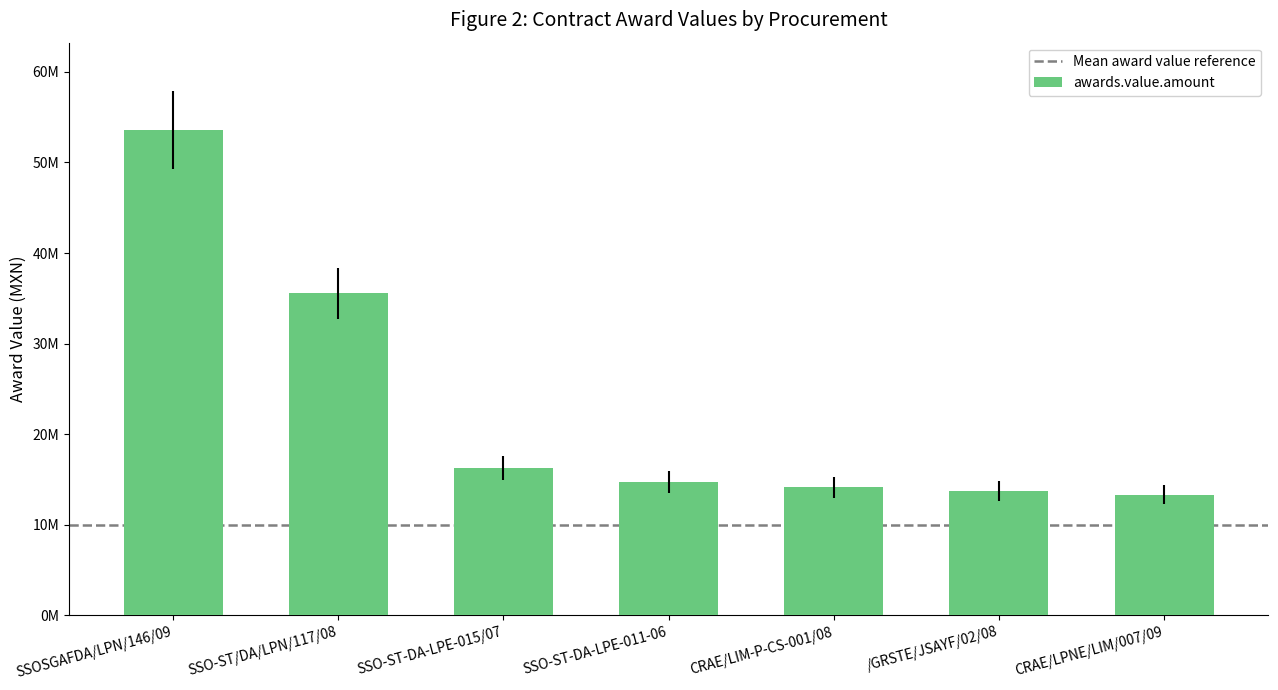

Rank the categories by value from lowest to highest.

CRAE/LPNE/LIM/007/09, /GRSTE/JSAYF/02/08, CRAE/LIM-P-CS-001/08, SSO-ST-DA-LPE-011-06, SSO-ST-DA-LPE-015/07, SSO-ST/DA/LPN/117/08, SSOSGAFDA/LPN/146/09